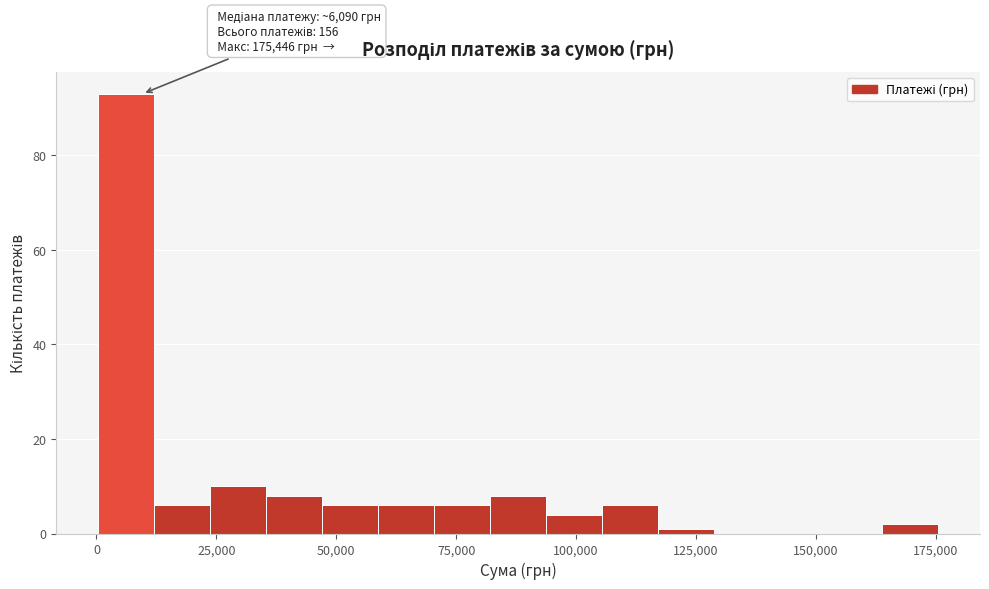

Read against the x-axis, roughly where is the centre of the tallest bar?

5000